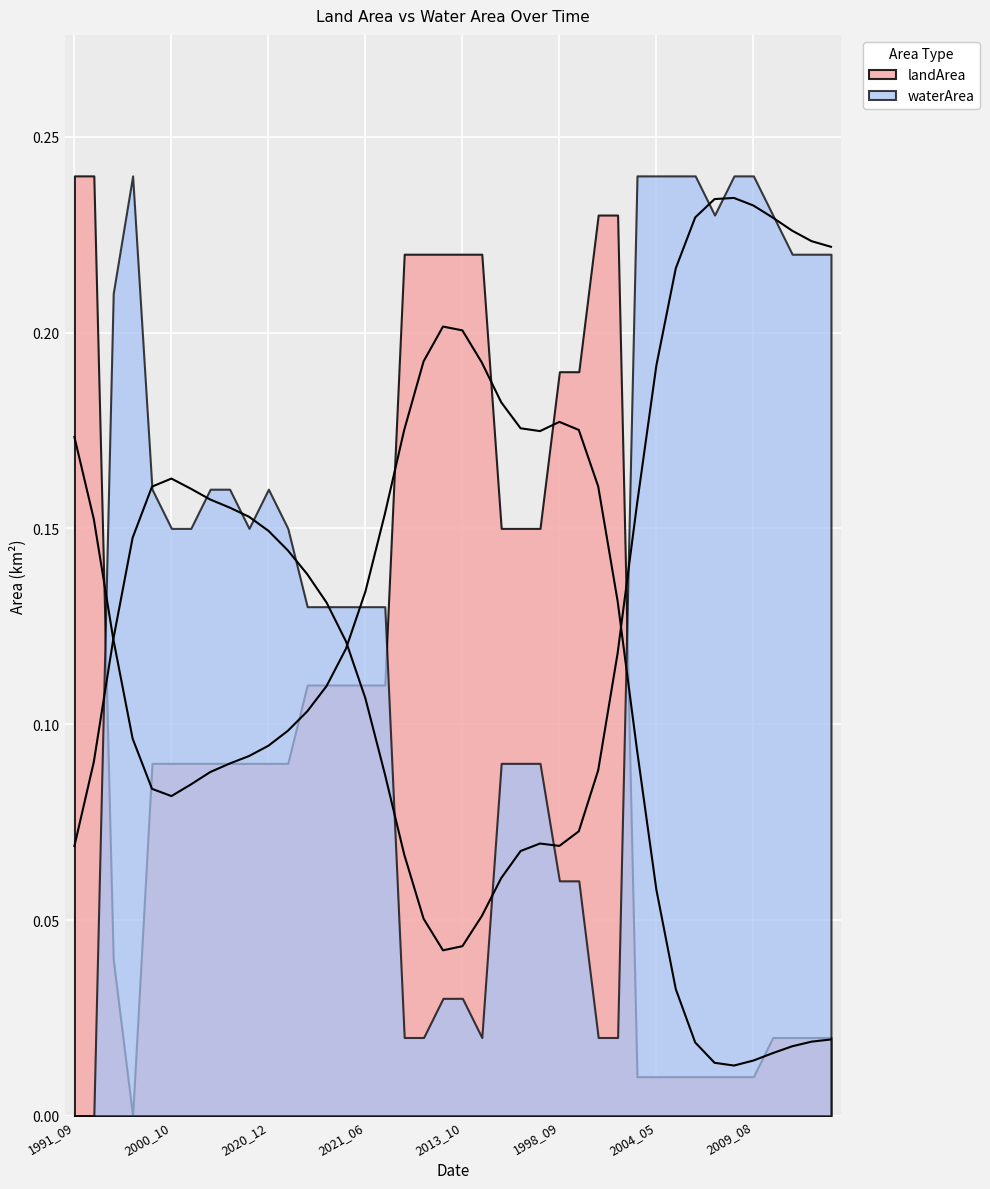

What is the label of the 12th point from the right?

2014_07